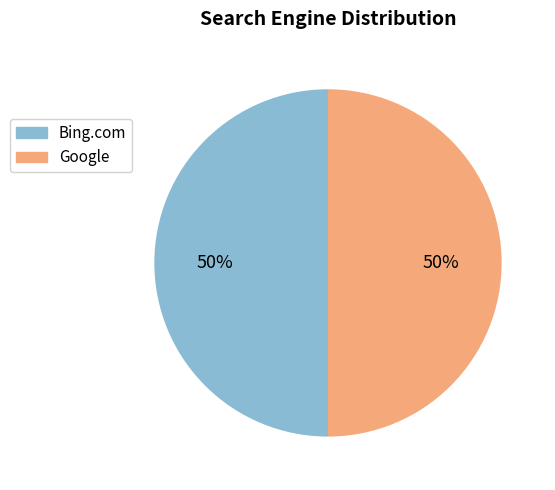

Do Bing.com and Google together represent more than half of the pie?

Yes